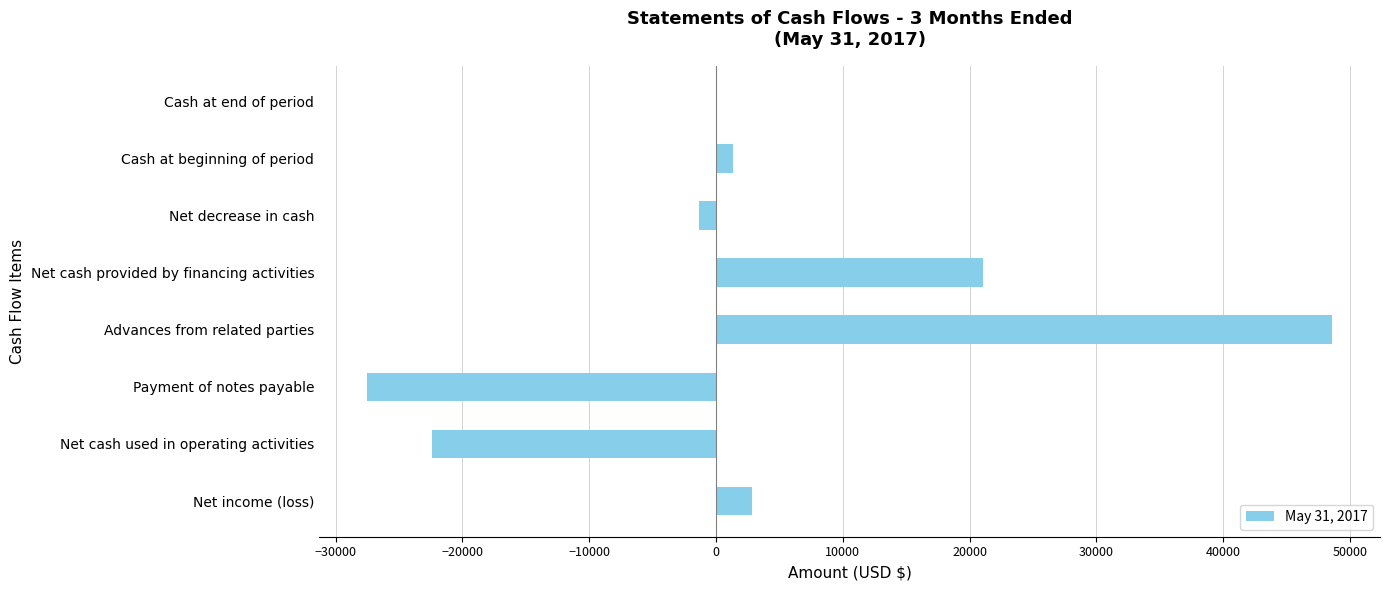

Reading bottom to top, transcribe all the data shown in this chart.

Net income (loss)=2847	Net cash used in operating activities=-22374	Payment of notes payable=-27500	Advances from related parties=48559	Net cash provided by financing activities=21059	Net decrease in cash=-1315	Cash at beginning of period=1316	Cash at end of period=1